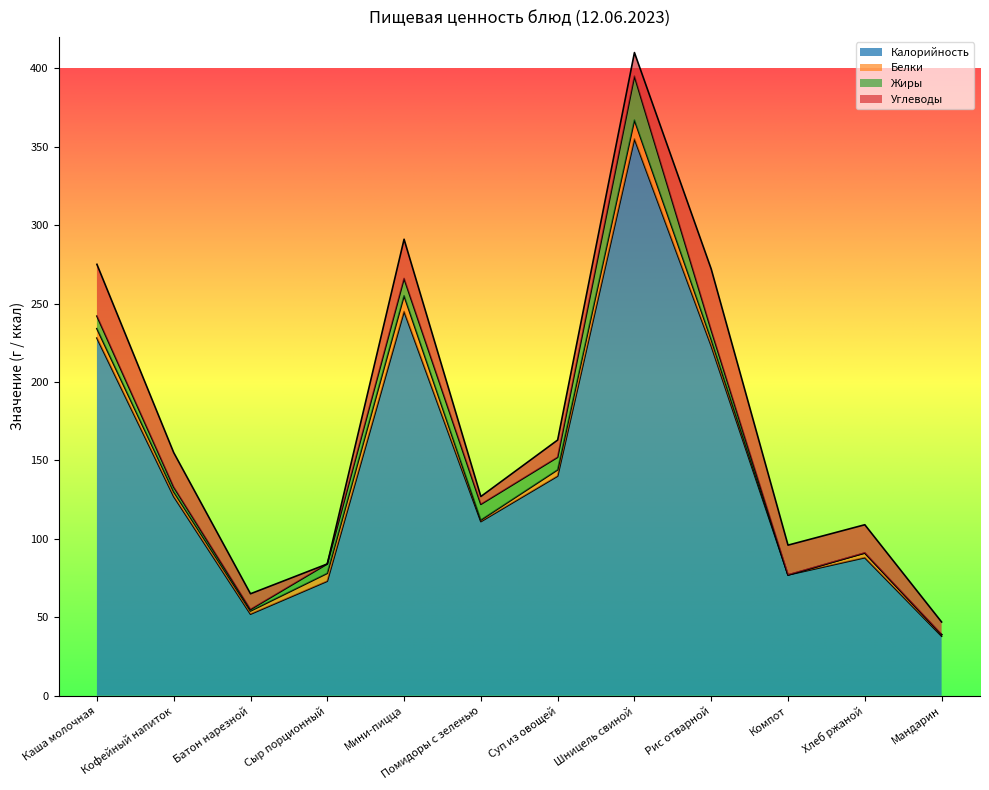

Between Компот and Мандарин, which series saw the biggest shift?

Калорийность